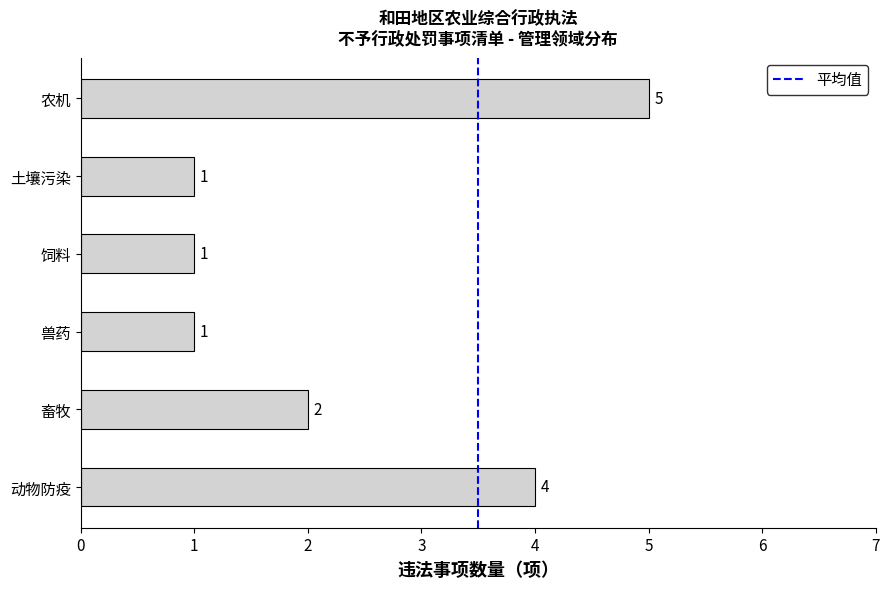

Reading bottom to top, extract all data points from this chart.

动物防疫=4	畜牧=2	兽药=1	饲料=1	土壤污染=1	农机=5